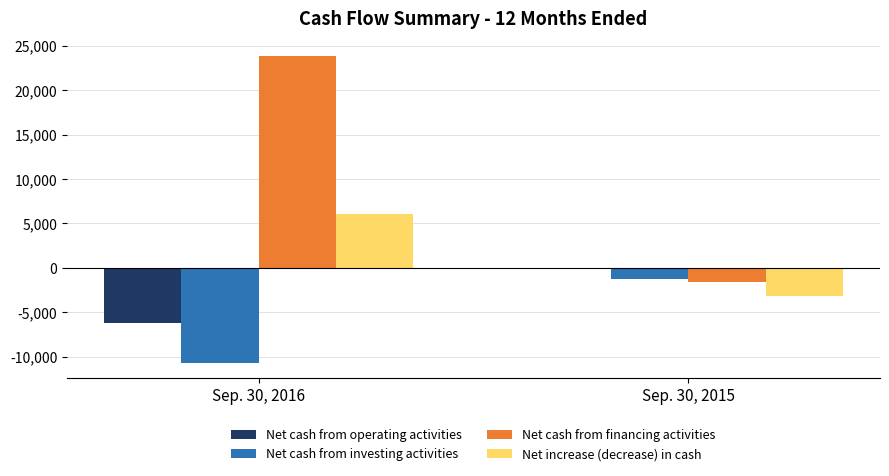

Rank the series by their average value, from lowest to highest.

Net cash from investing activities, Net cash from operating activities, Net increase (decrease) in cash, Net cash from financing activities